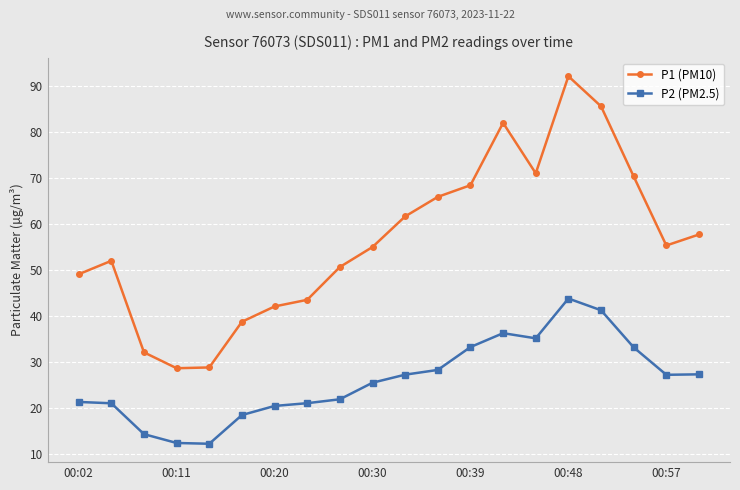

True or false: P1 (PM10) and P2 (PM2.5) intersect in this chart.

False